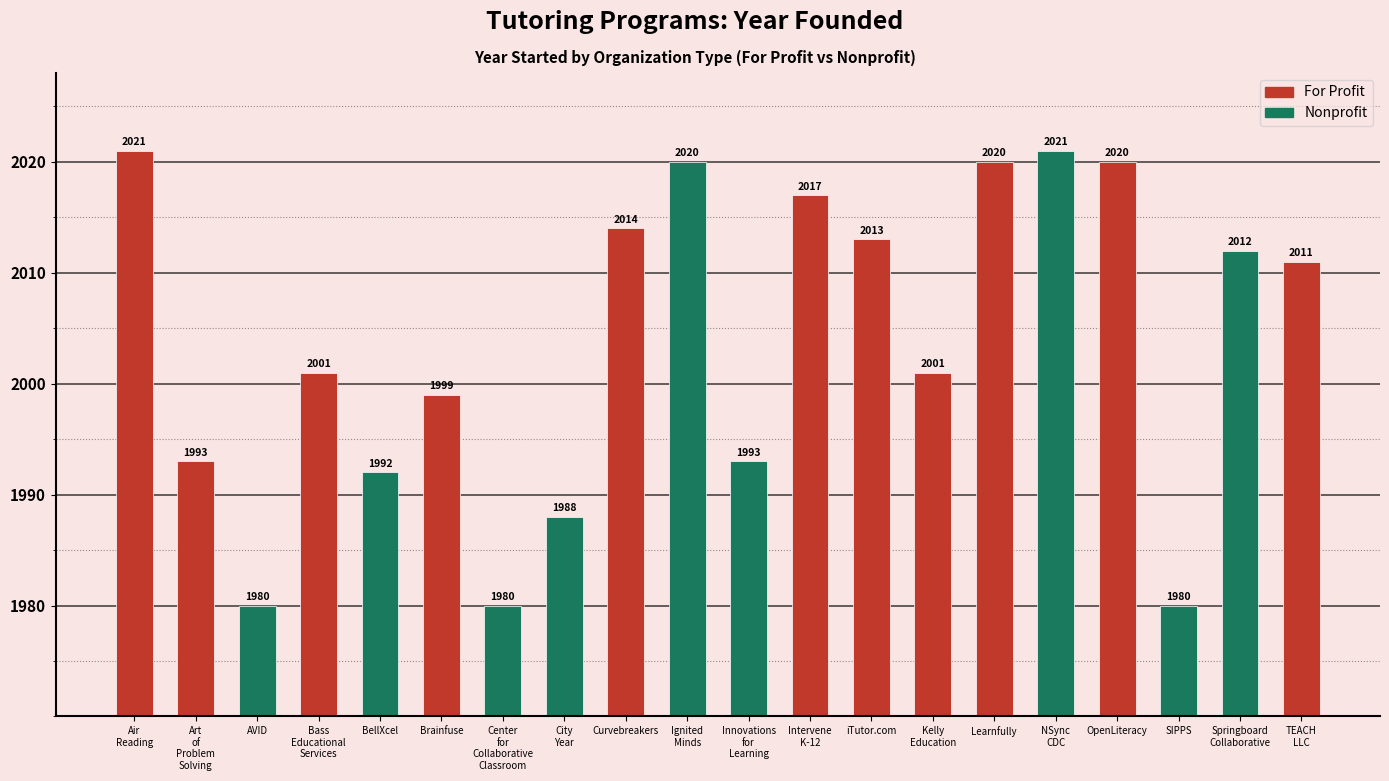

Reading left to right, transcribe all the data shown in this chart.

2021	1993	1980	2001	1992	1999	1980	1988	2014	2020	1993	2017	2013	2001	2020	2021	2020	1980	2012	2011